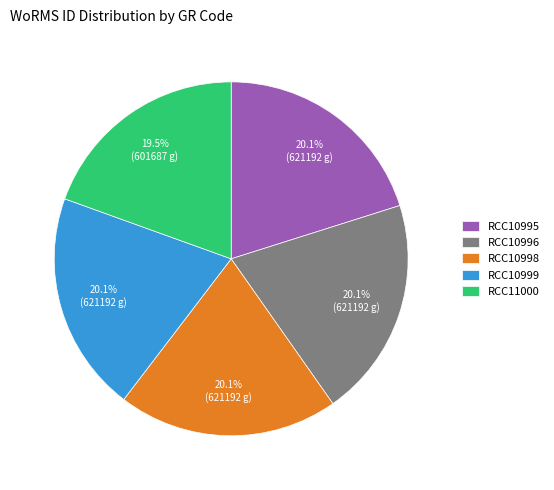

What is the ratio of the value at RCC10999 to the value at RCC10995?

1.0